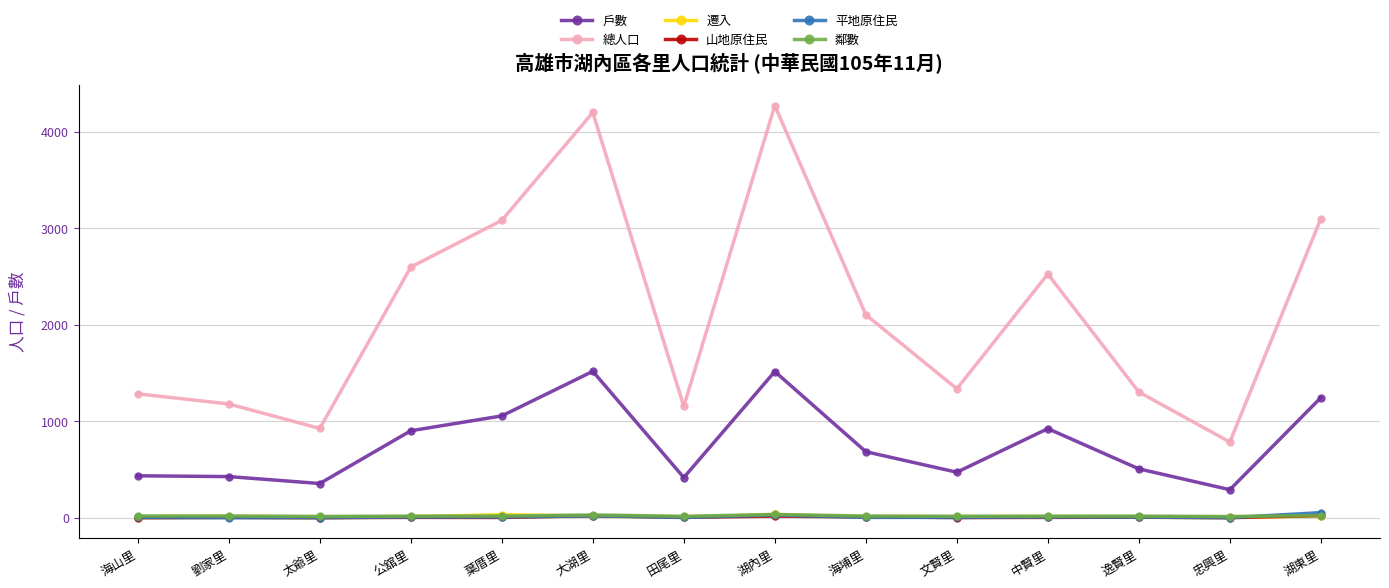

How many interior local peaks does the 總人口 series have?

3